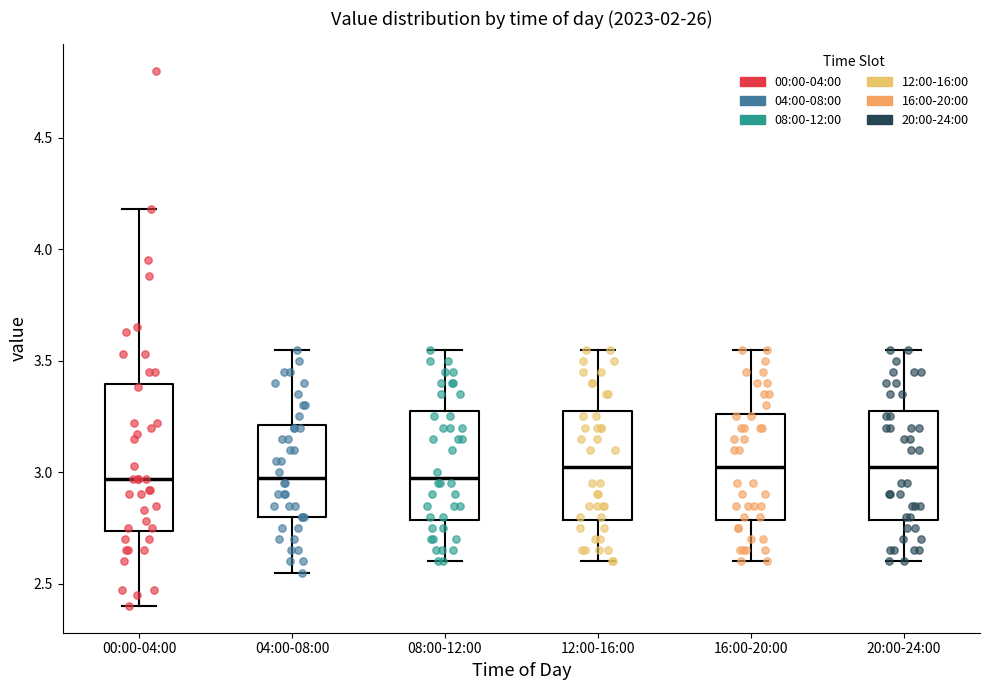

Reading left to right, transcribe this box plot: for each box, give where its median line is, the range the box spans, and where its two whiskers end, as read against the y-axis. The values are not printed on the chart, so give them approximately, as read against the axis.

00:00-04:00: median 2.95, box 2.75 to 3.40, whiskers 2.40 to 4.20
04:00-08:00: median 3.00, box 2.80 to 3.20, whiskers 2.55 to 3.55
08:00-12:00: median 3.00, box 2.80 to 3.30, whiskers 2.60 to 3.55
12:00-16:00: median 3.05, box 2.80 to 3.30, whiskers 2.60 to 3.55
16:00-20:00: median 3.05, box 2.80 to 3.25, whiskers 2.60 to 3.55
20:00-24:00: median 3.05, box 2.80 to 3.30, whiskers 2.60 to 3.55